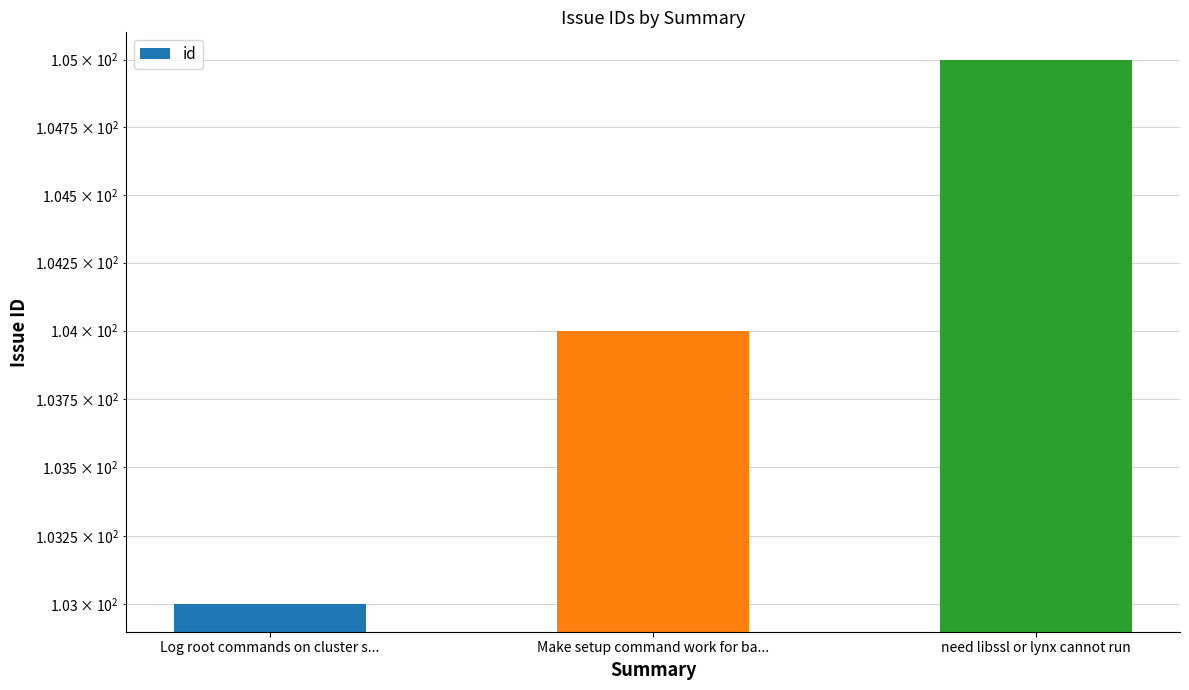

How many values exceed 104?

1